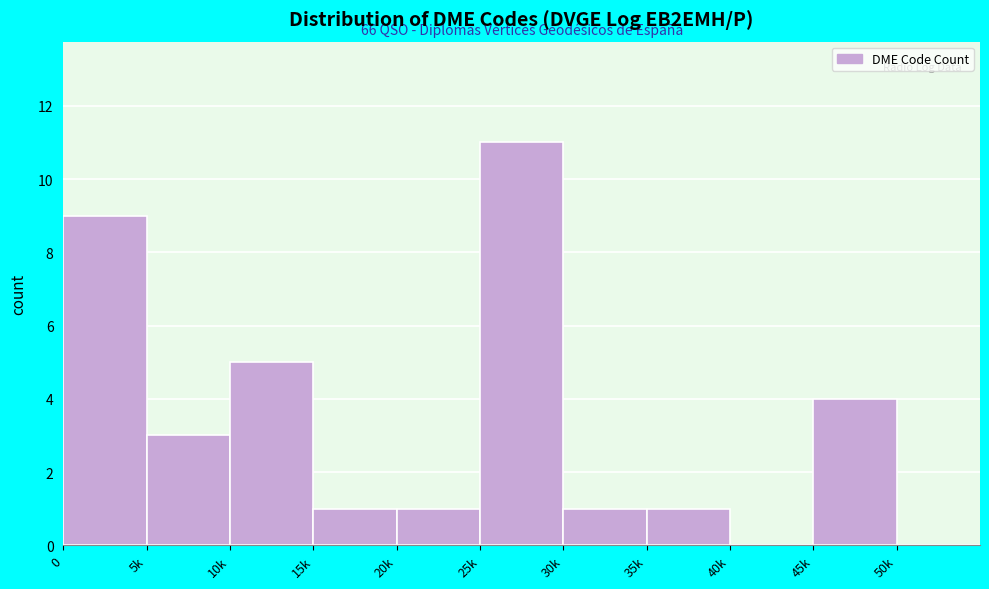

Reading left to right, what are all the values shown in this chart?

0=9	5k=3	10k=5	15k=1	20k=1	25k=11	30k=1	35k=1	40k=0	45k=4	50k=0